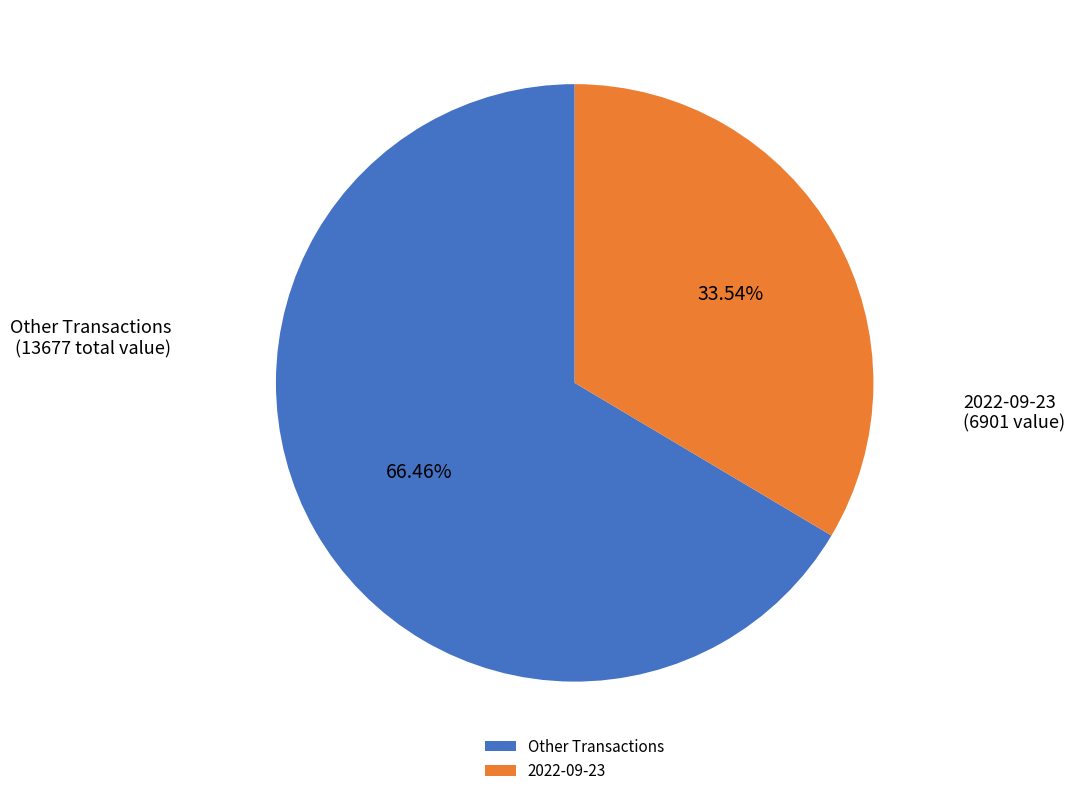

What is the ratio of the value at 2022-09-23 to the value at Other Transactions?

0.5